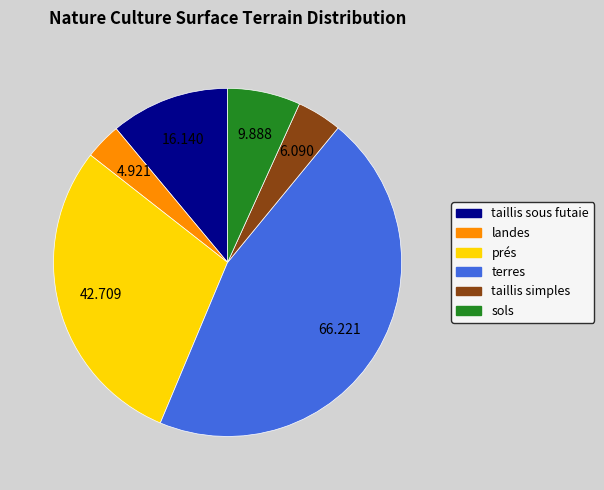

Does landes represent more than half of the total?

No